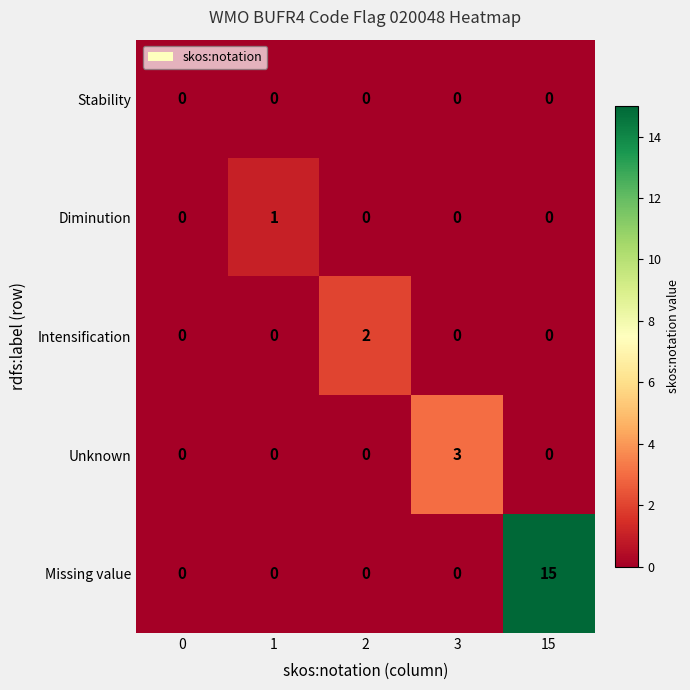

Is it true that Unknown equals 0 at 0?

True